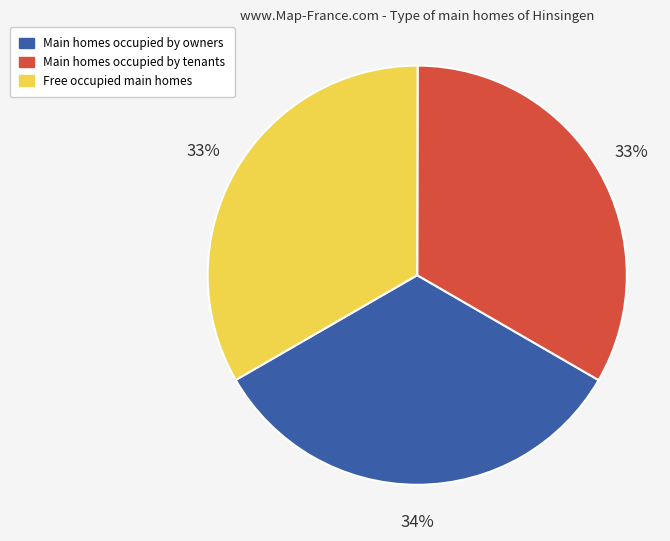

How many slices are in this pie chart?

3